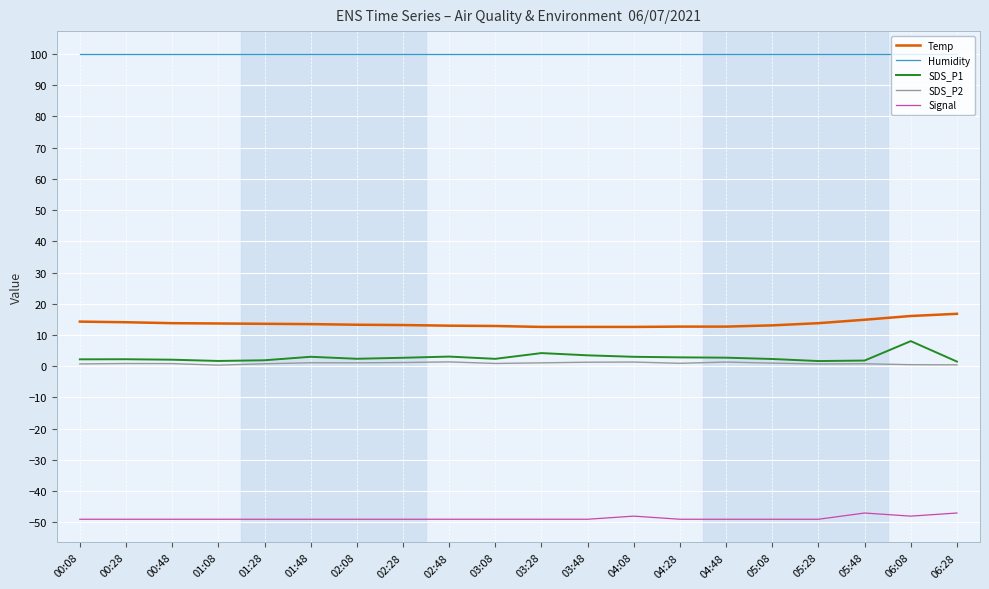

True or false: Temp has a value of 24.9 at 05:48.

False